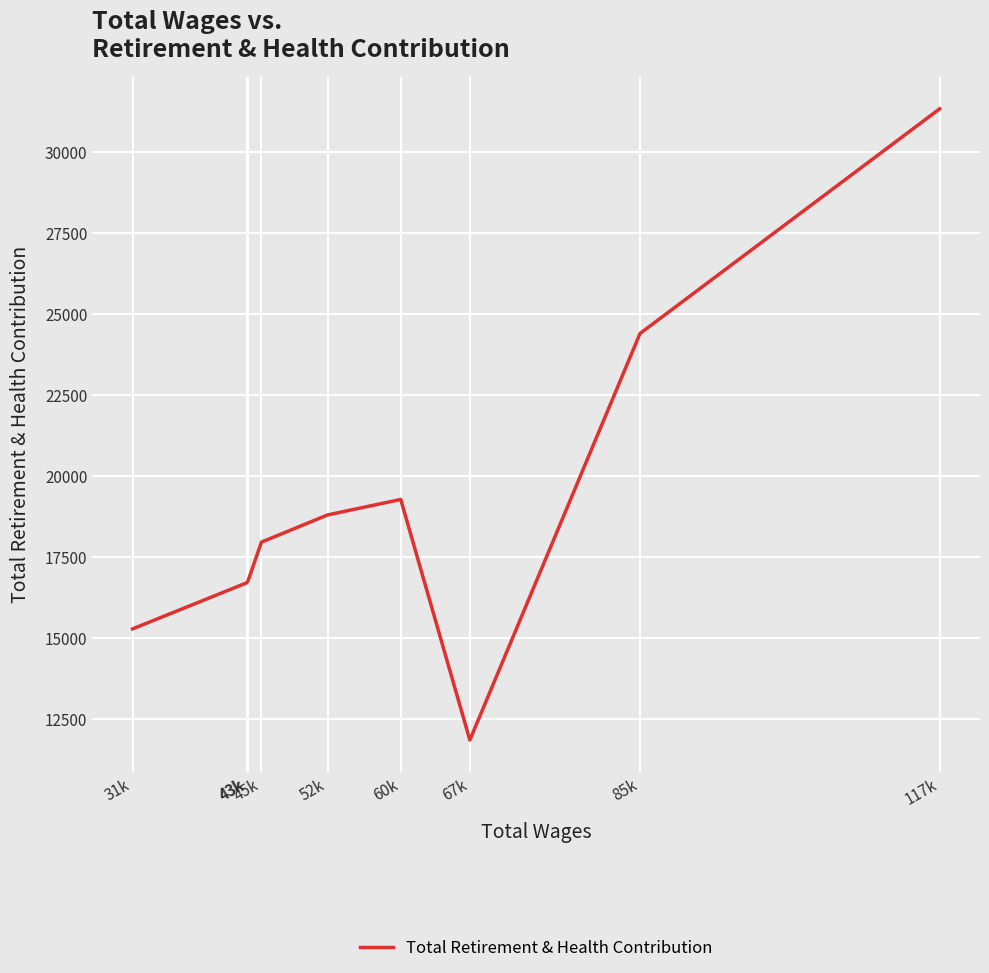

The chart shows a value of 31334 at 117k. True or false?

True